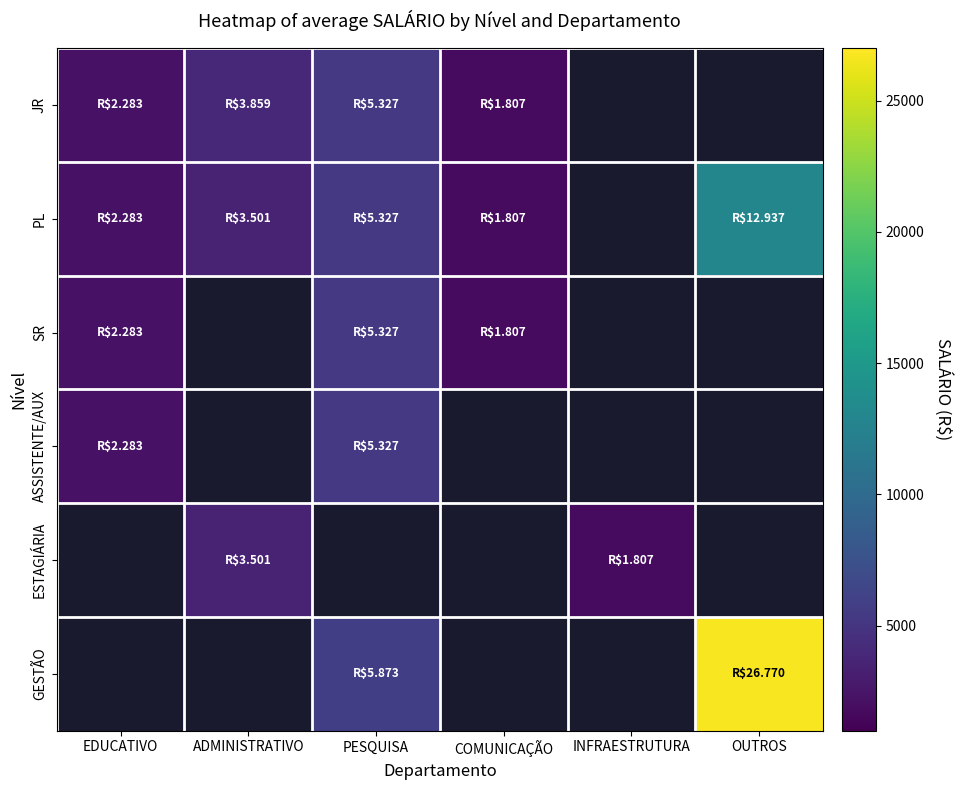

The SR series shows 2283.0 at EDUCATIVO. True or false?

True